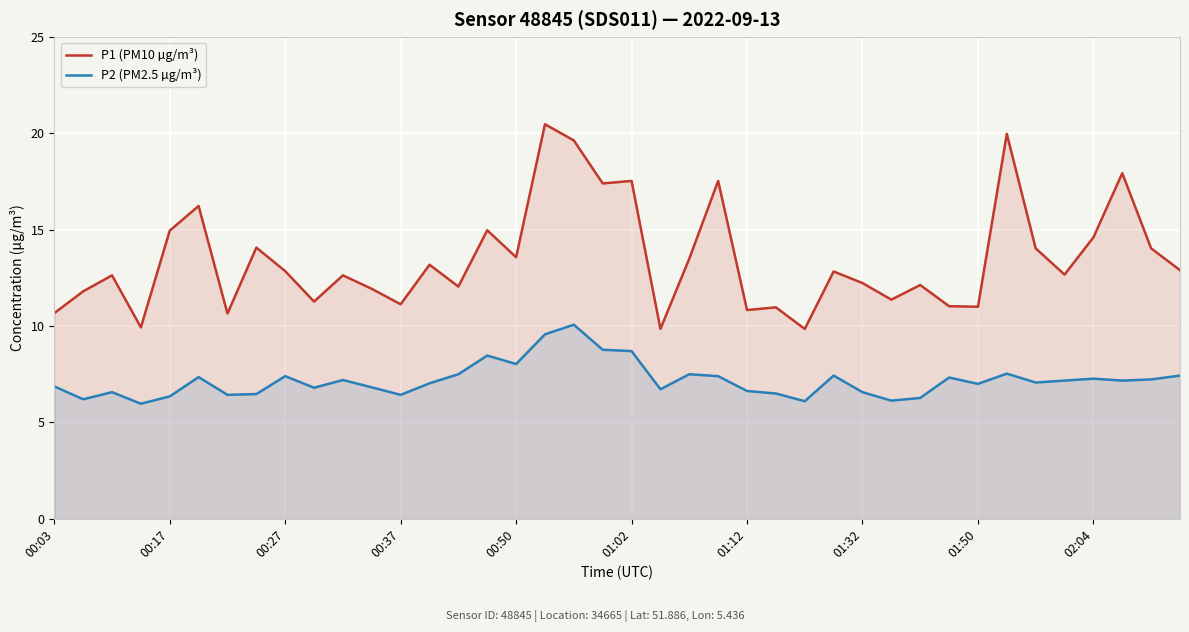

What is the smallest value displayed?

6.0